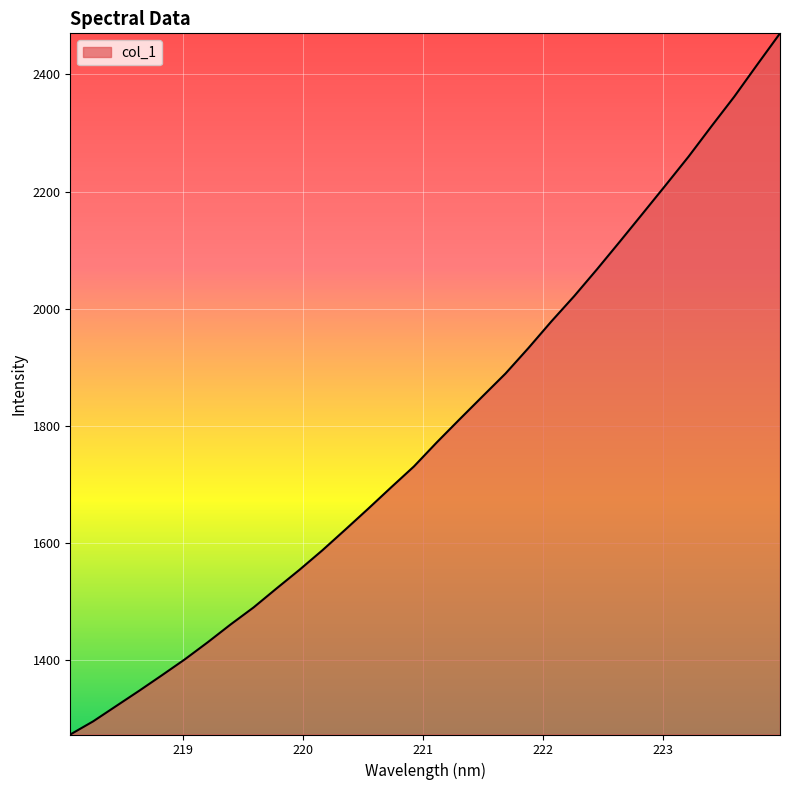

What is the greatest value displayed?

2470.0